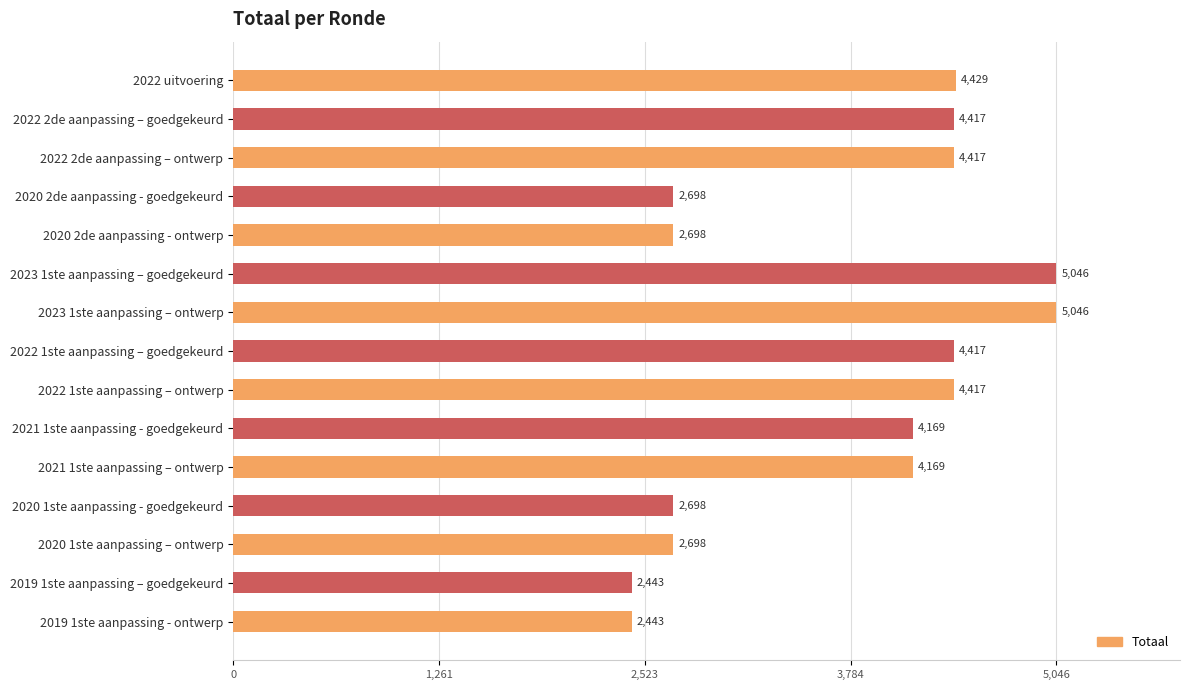

What value does the data have at 2021 1ste aanpassing – ontwerp, to the nearest 100?

4200